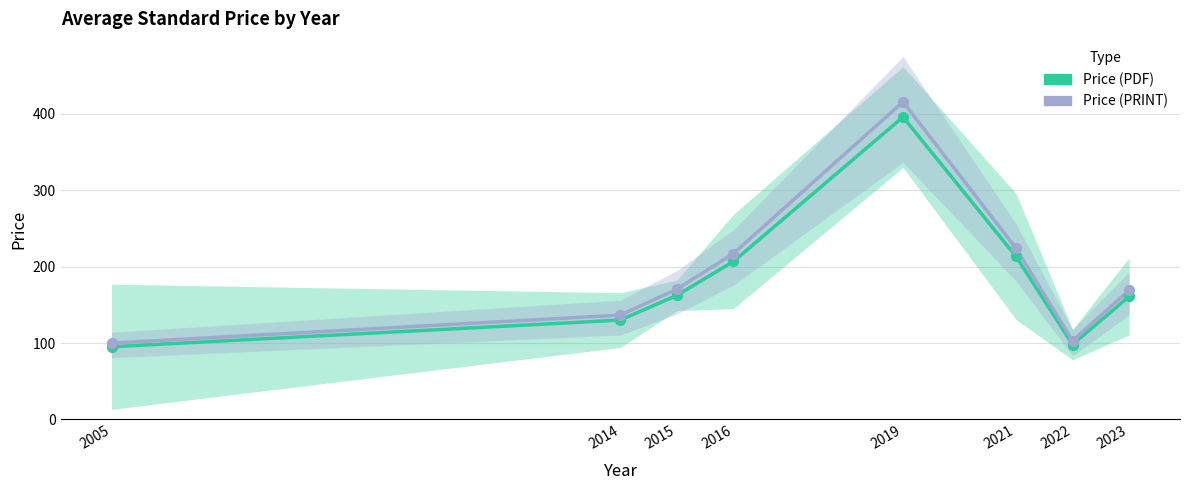

Which series contains the lowest Y value?

Price (PDF)